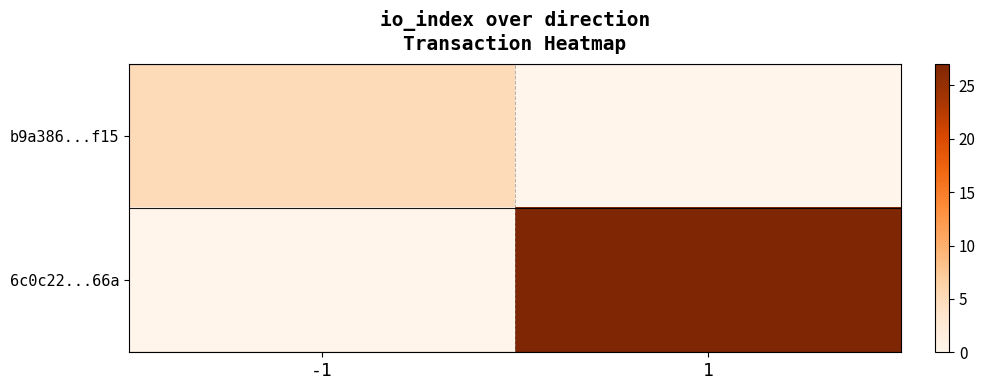

Reading right to left, what are all the values shown in this chart?

b9a386...f15: 1=0	-1=5
6c0c22...66a: 1=27	-1=0